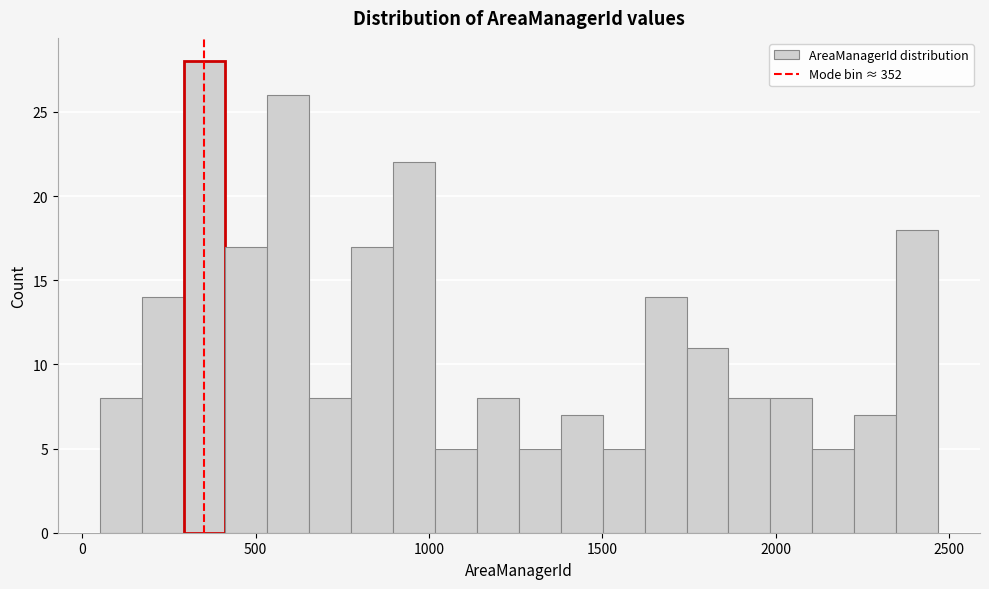

Around what value on the x-axis is the tallest bar? Give the approximate position of its centre, as read against the axis.

350